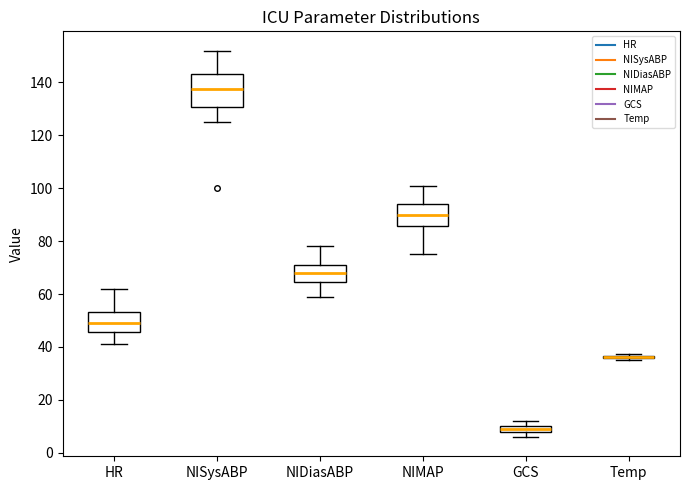

Comparing the boxes themselves (not the whiskers), which one is the tallest?

NISysABP